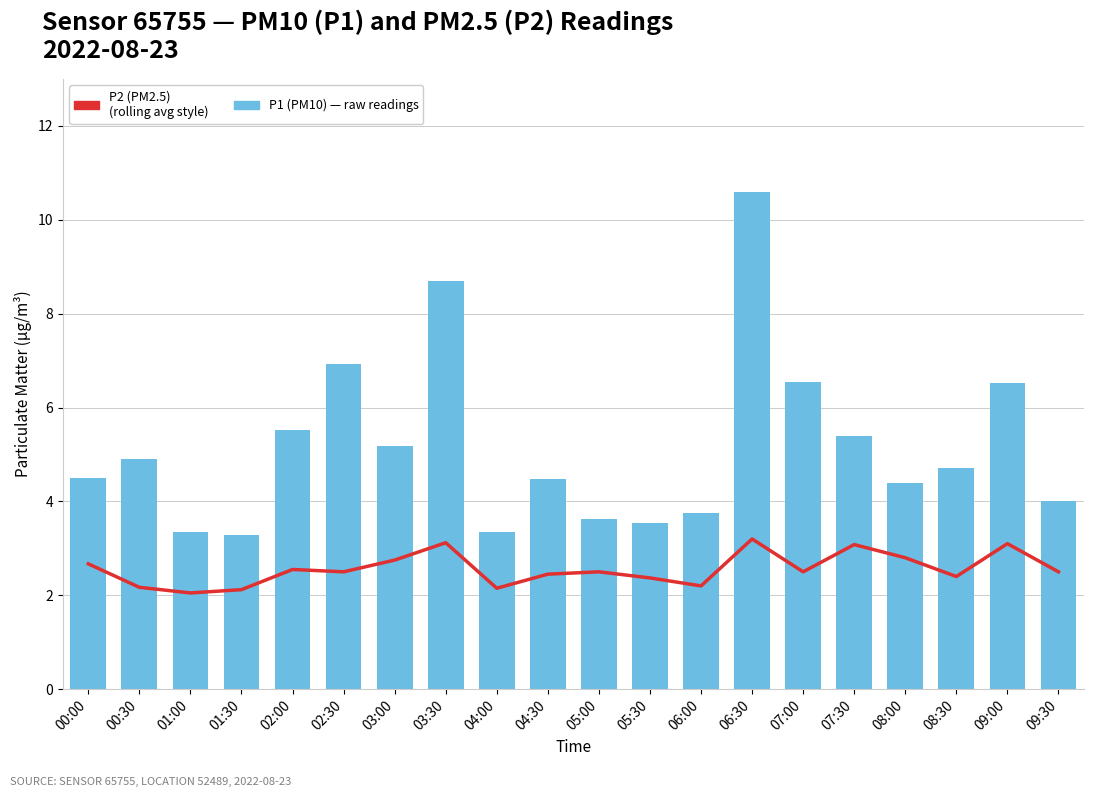

Does the chart contain any negative values?

No